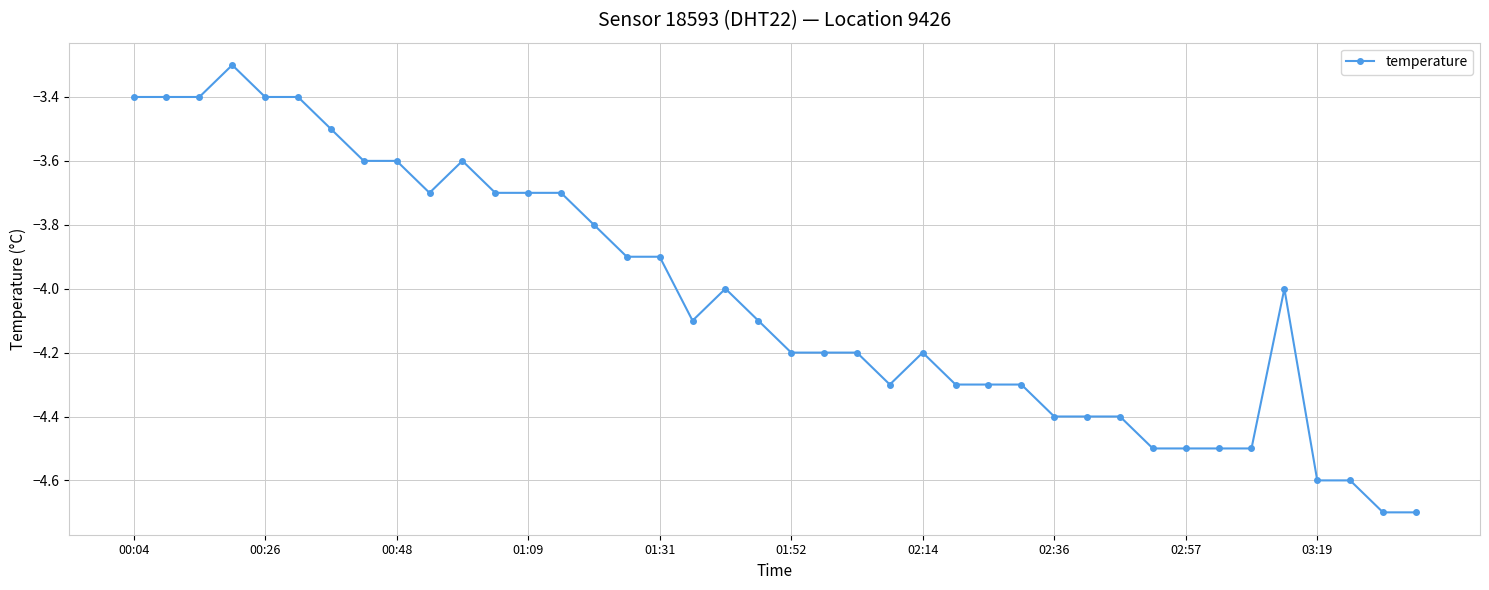

What is the smallest value displayed?

-4.7